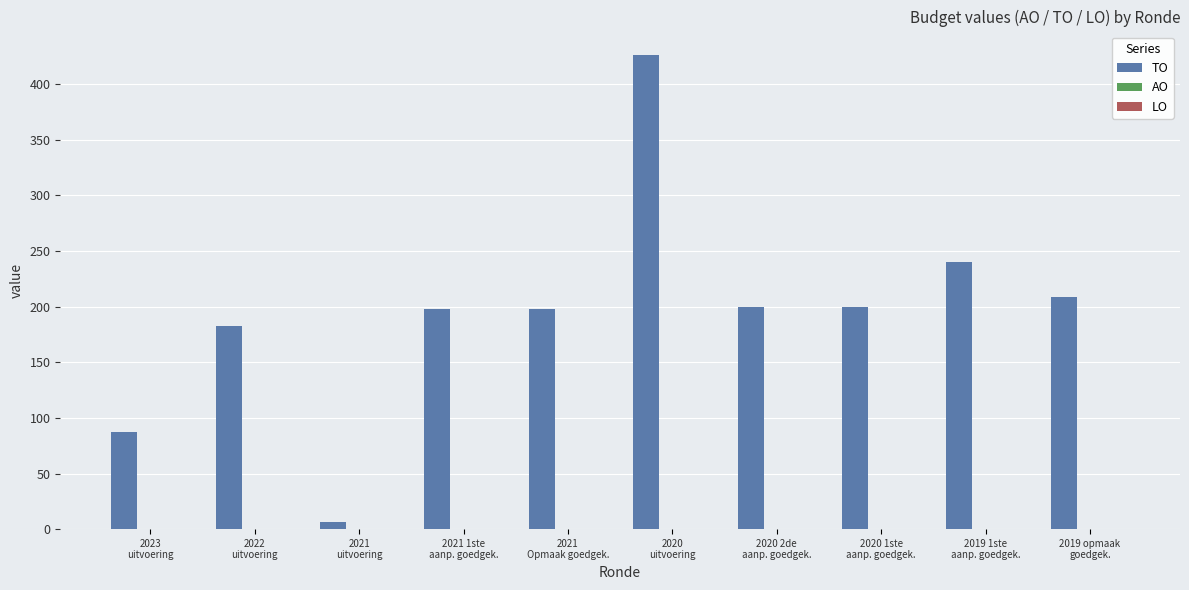

What is the difference between the maximum and minimum values?

420